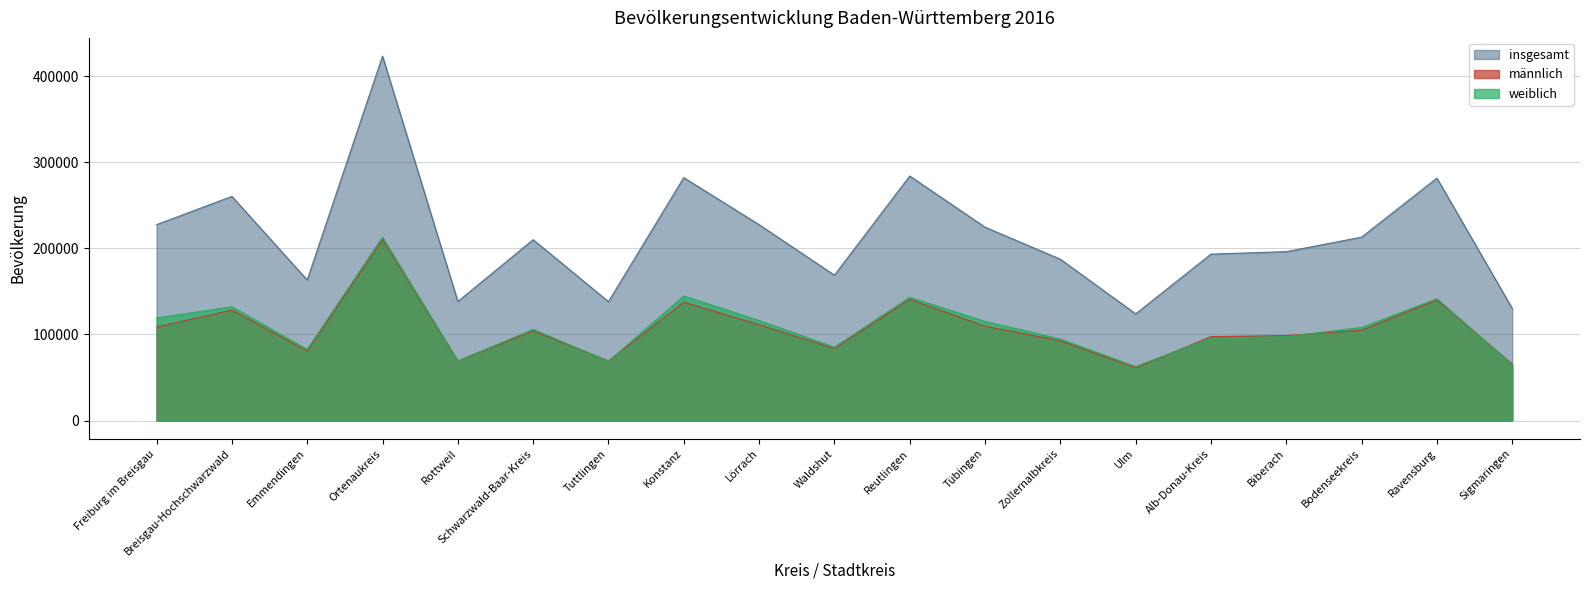

Is it true that männlich equals 191616 at Breisgau-Hochschwarzwald?

False